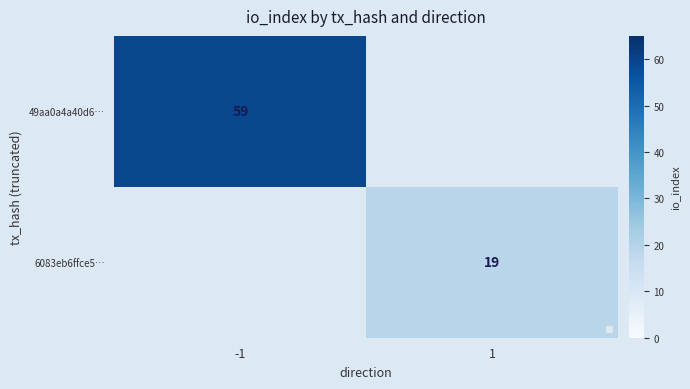

At which category is the sum across all series the highest?

-1